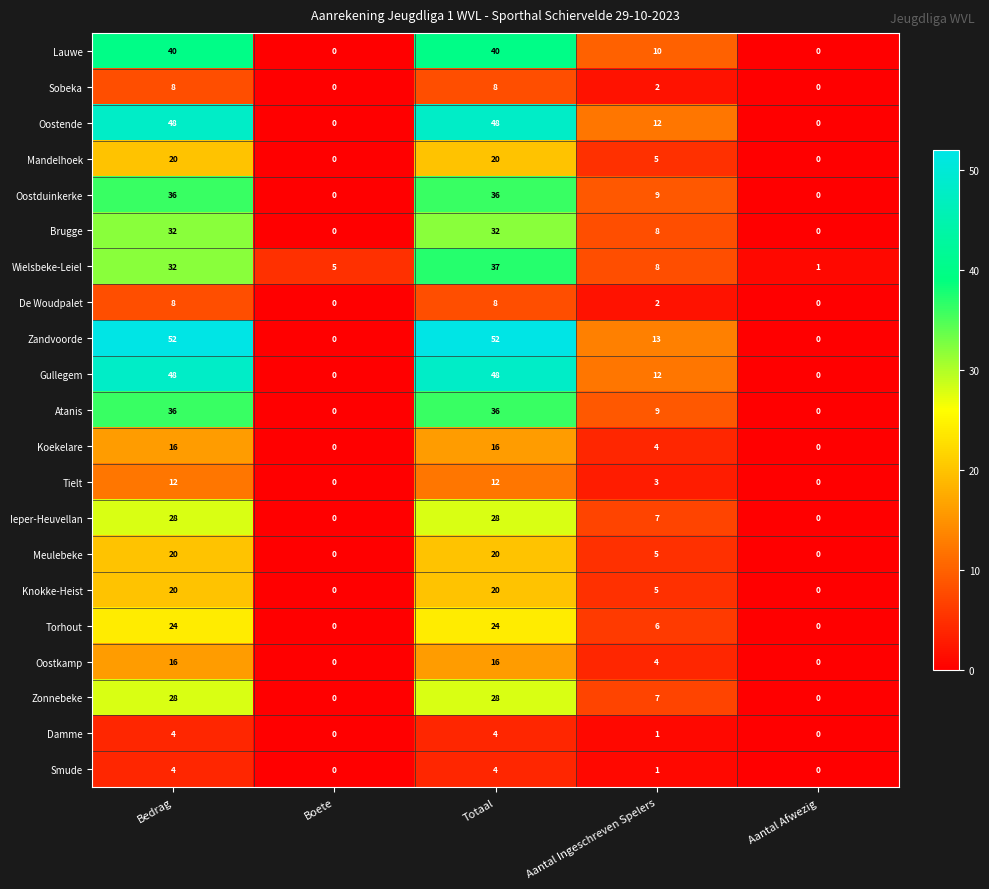

Count the number of data series in this chart.

21